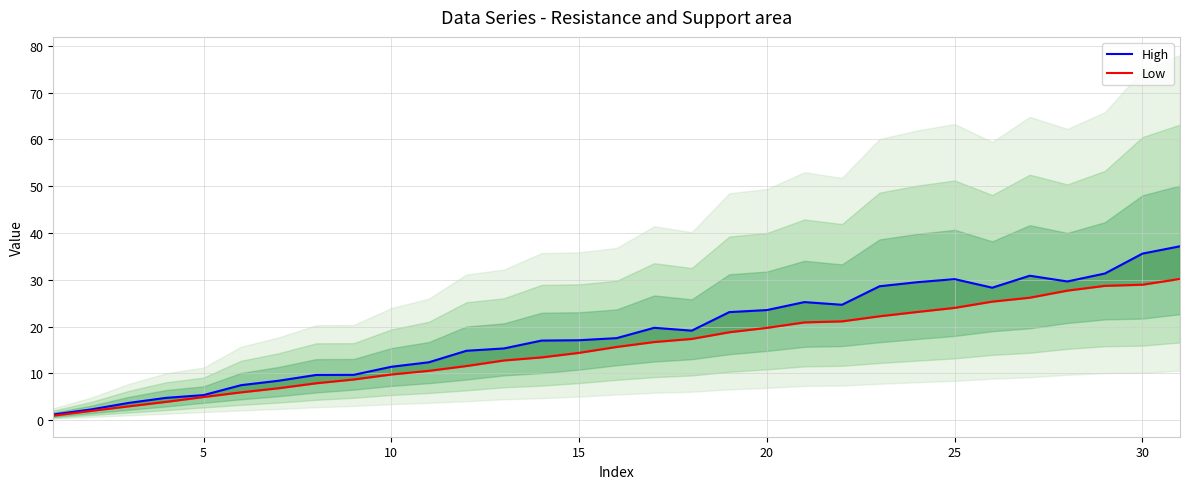

In High, how many points are higher than both neighbors (excluding endpoints)?

4